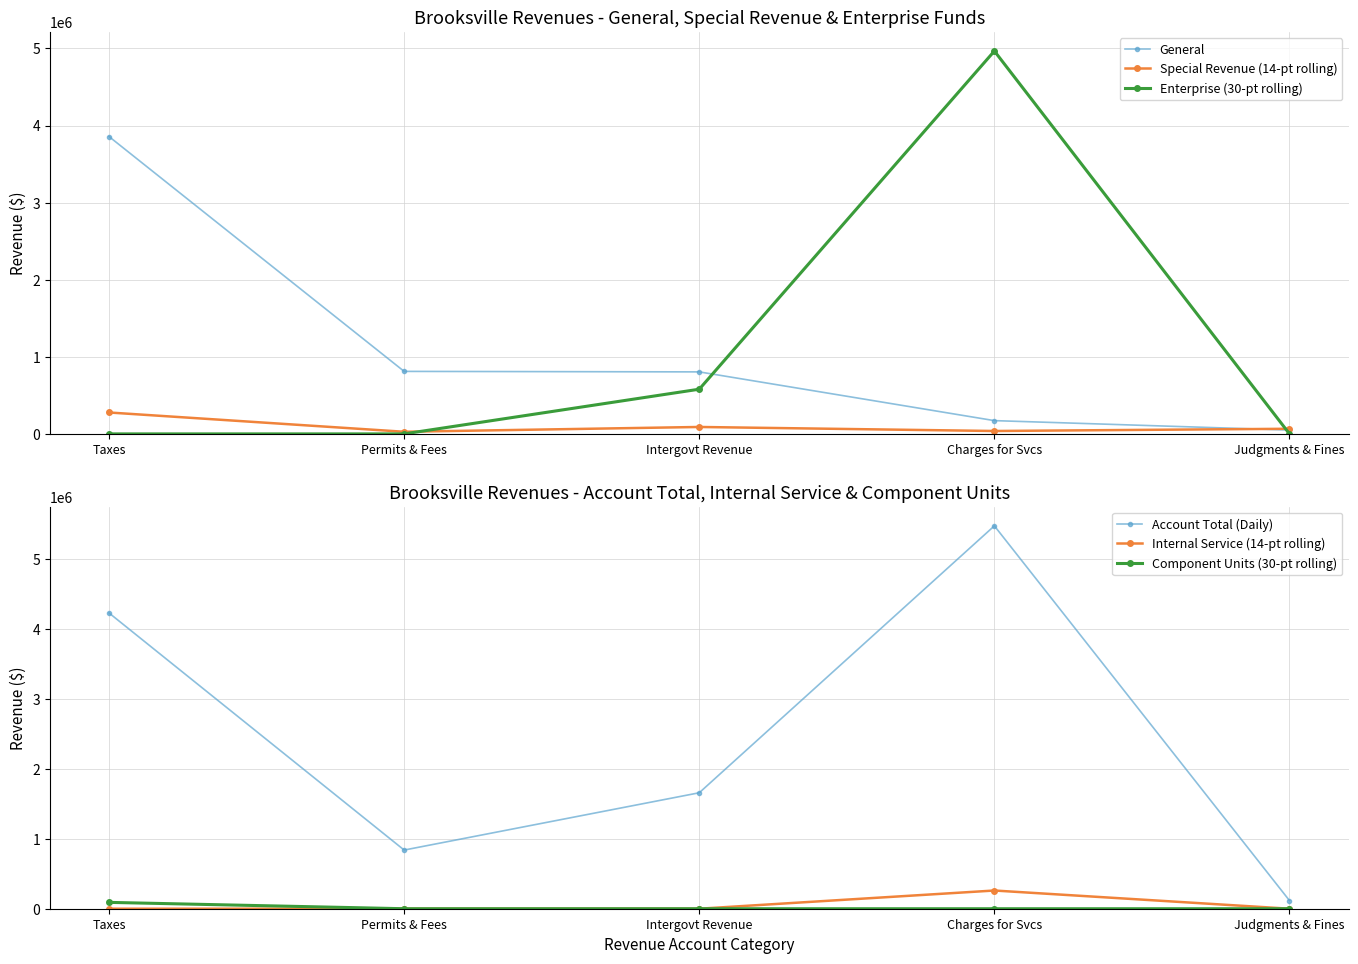

What is the total value across all series at Intergovt Revenue?

3130162